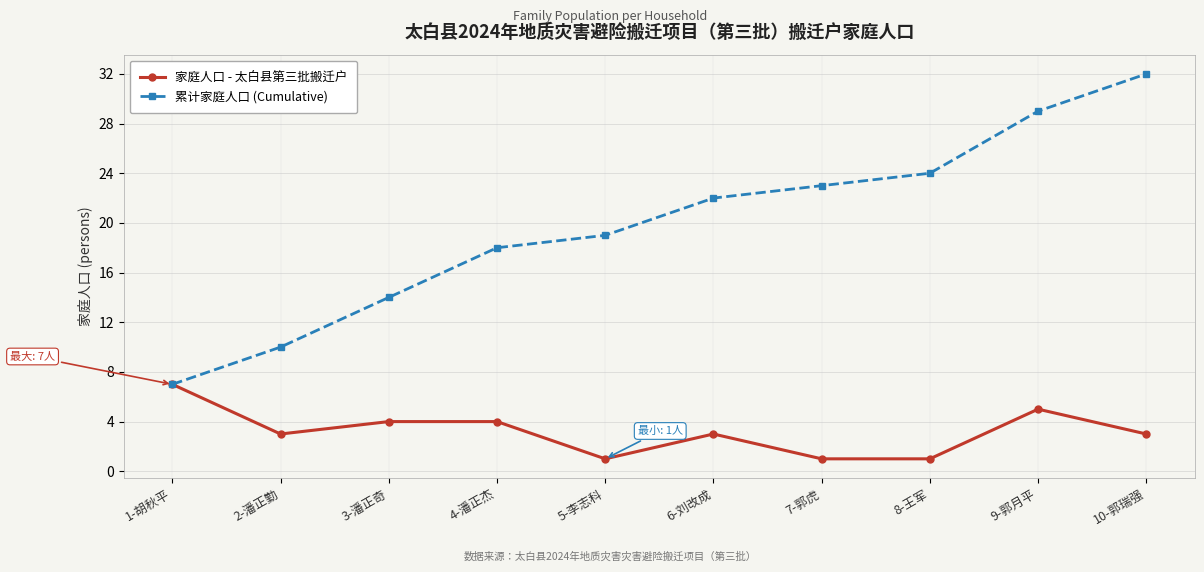

Rank the series by their average value, from highest to lowest.

累计家庭人口 (Cumulative), 家庭人口 - 太白县第三批搬迁户